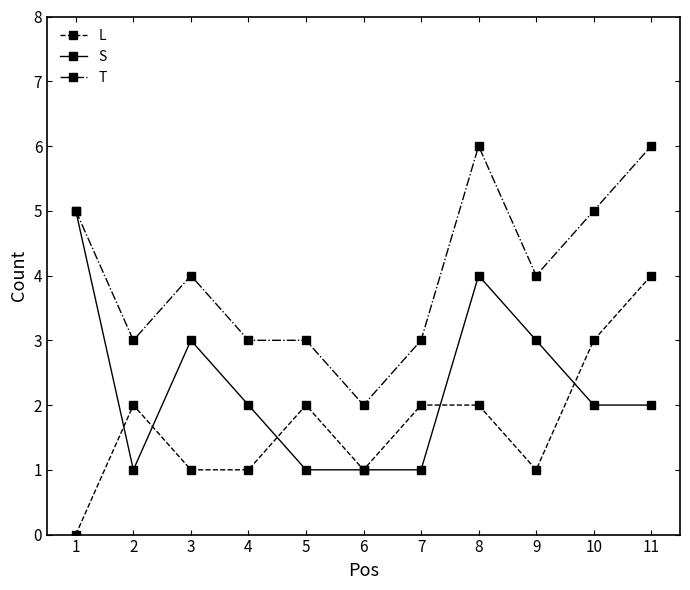

What is the maximum value shown in the chart?

6